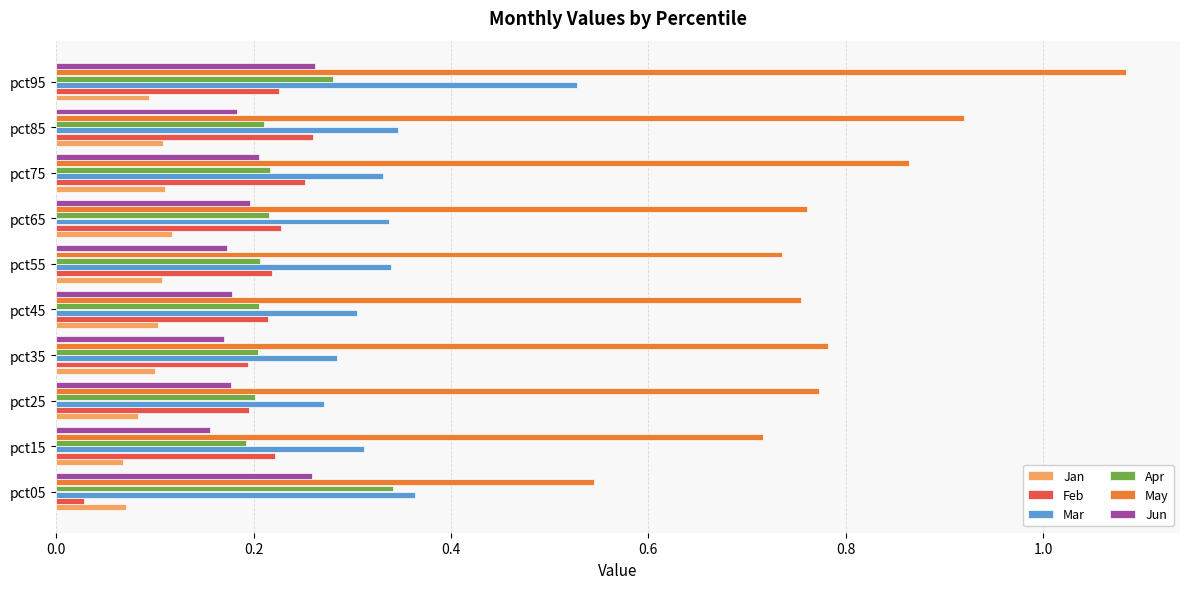

True or false: Apr has a value of 0.2 at pct45.

True